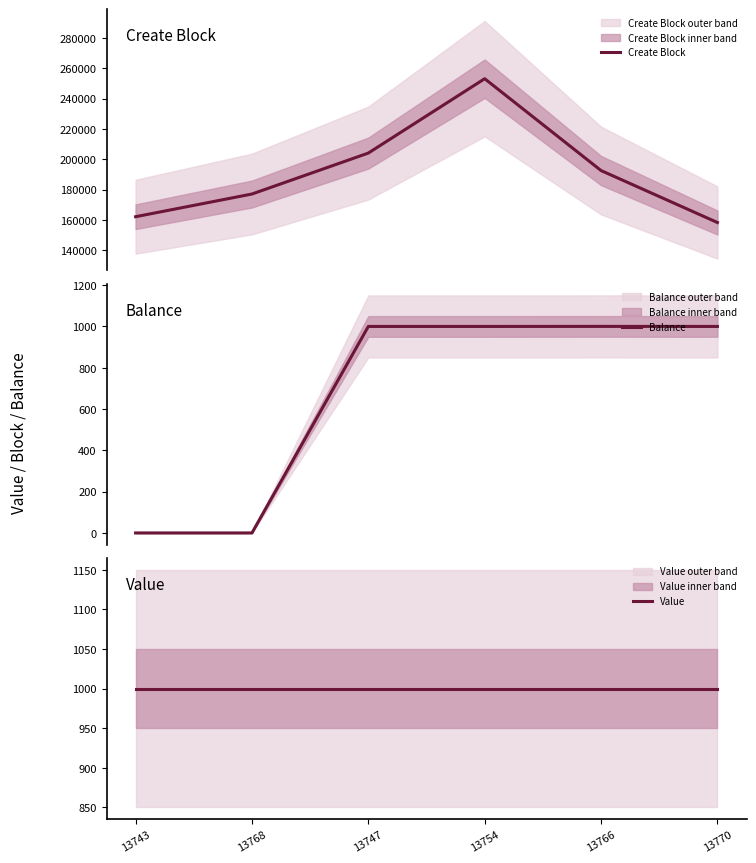

Between 13747 and 13768, which is larger?

13747